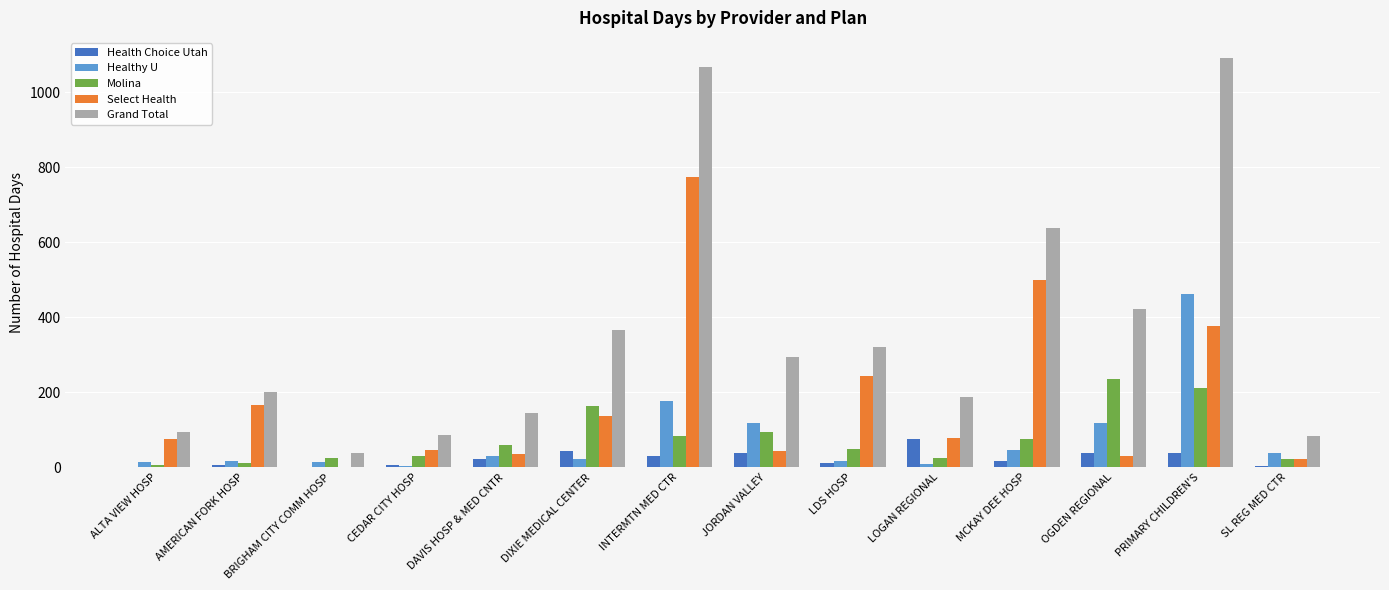

What is the total value across all series at OGDEN REGIONAL?

846